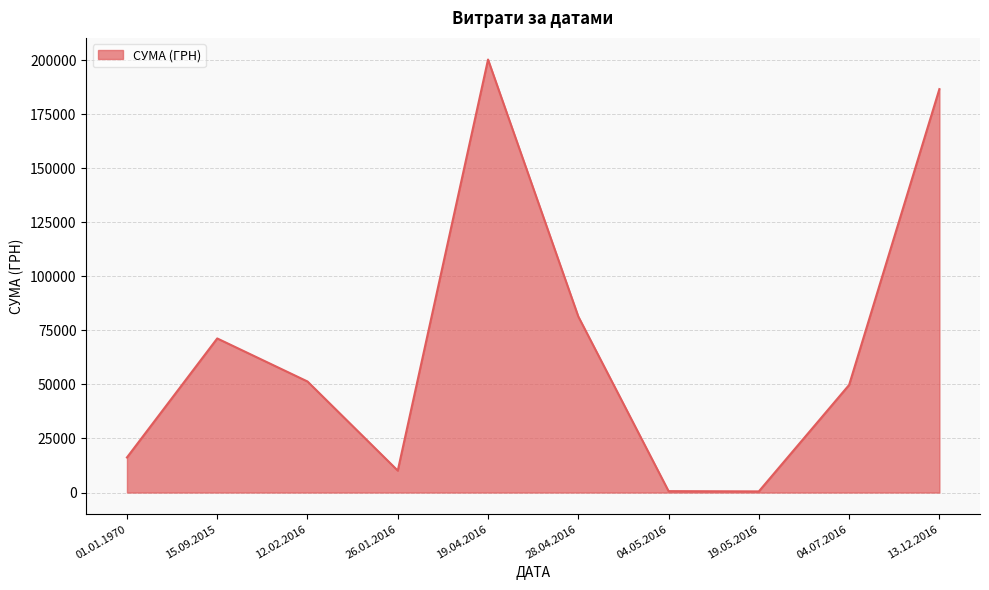

What is the sum of the values at 04.05.2016 and 13.12.2016?

187210.7